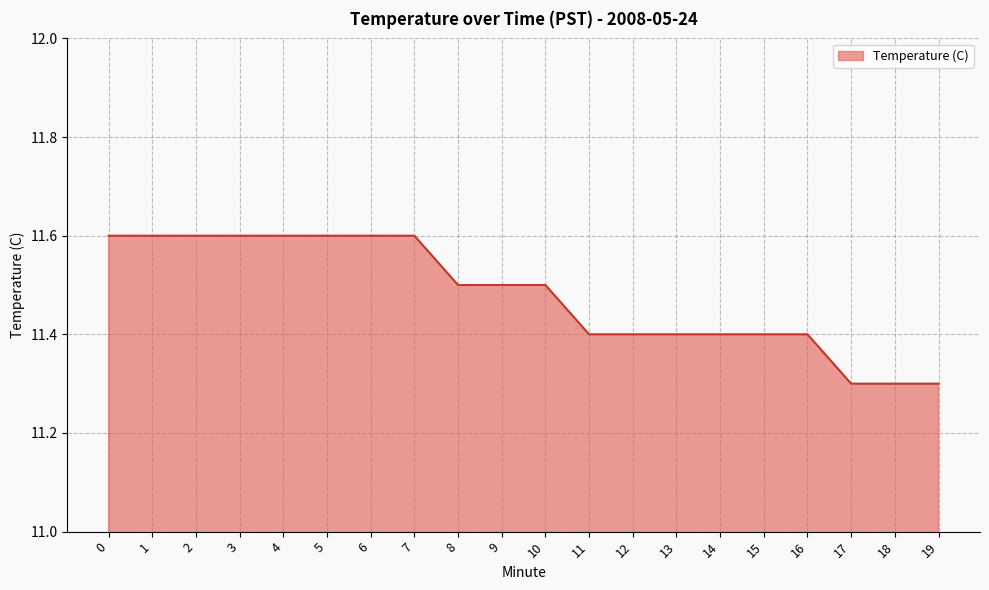

What is the maximum value shown in the chart?

11.6